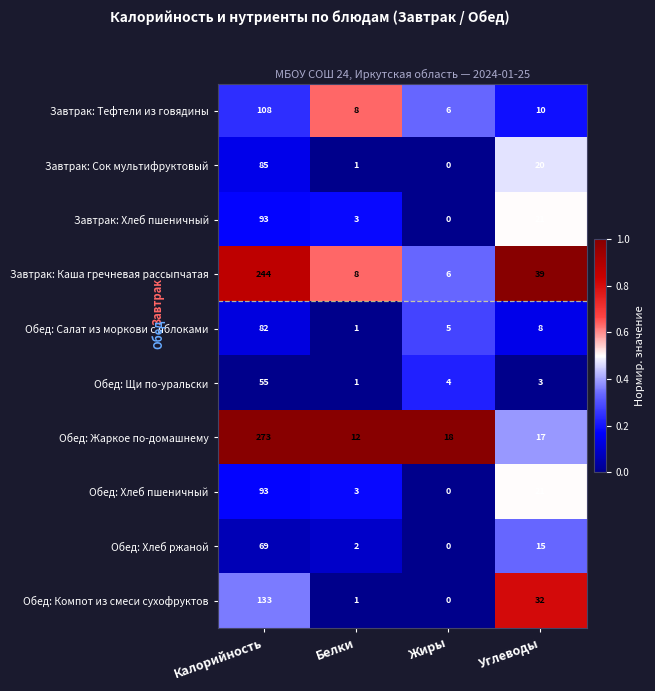

List the labels in order of Обед: Хлеб ржаной value, largest first.

Калорийность, Углеводы, Белки, Жиры